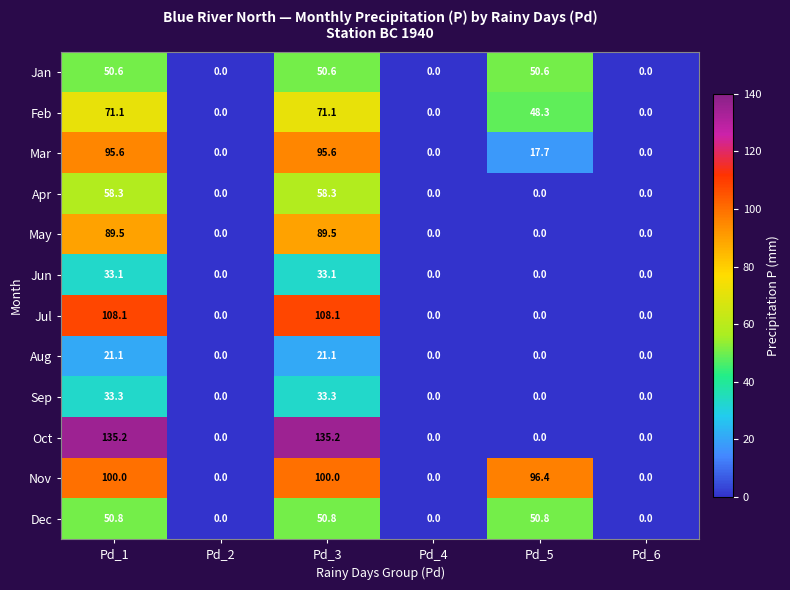

Which series has the largest total across all categories?

Nov